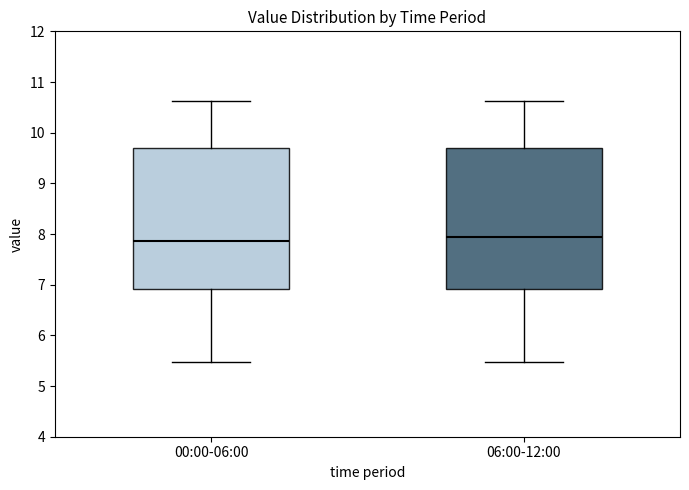

Where is the lower edge of the box for 06:00-12:00 on the y-axis? The values are not printed on the chart, so give them approximately, as read against the axis.

6.9